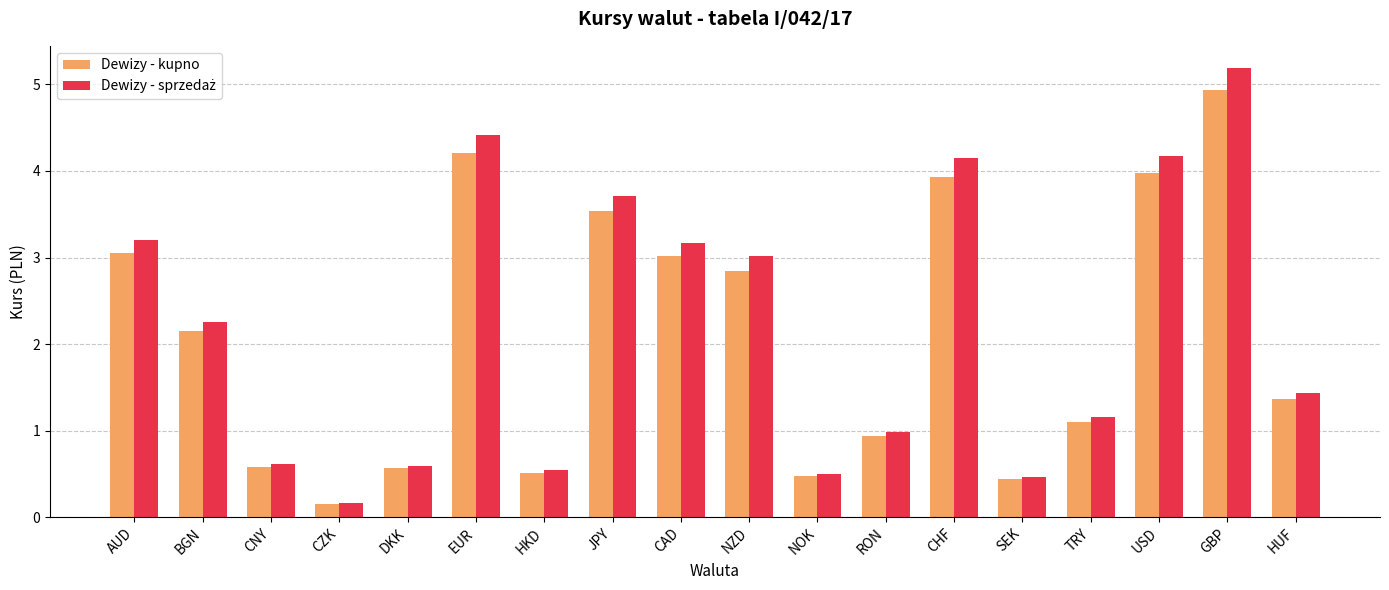

What is the difference between the Dewizy - kupno values at TRY and NOK?

0.6